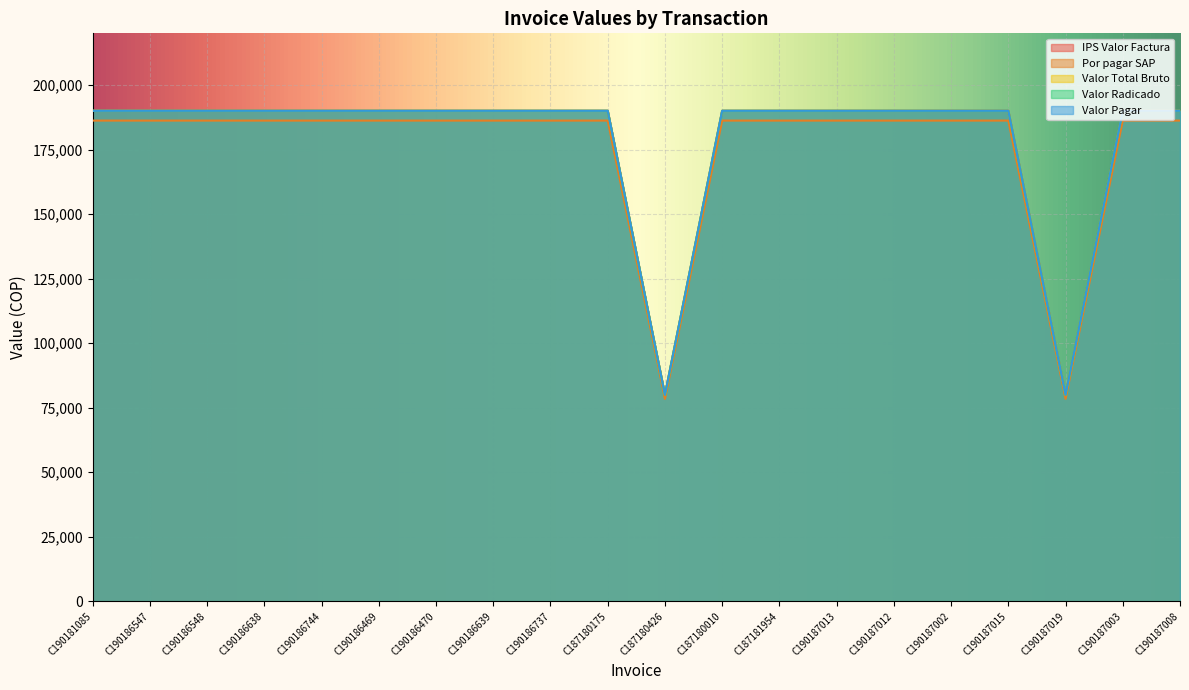

How many distinct data groups are displayed?

5